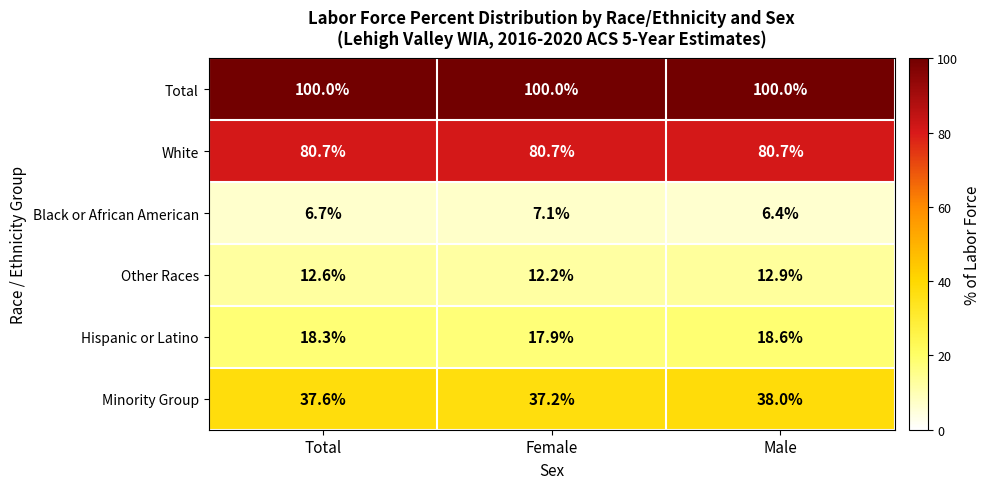

At how many categories does at least one series exceed 65?

3